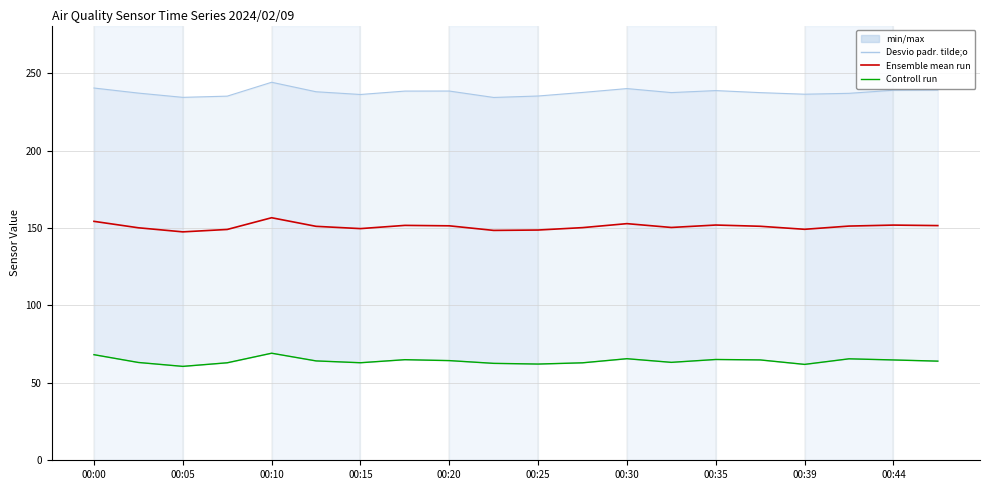

True or false: Ensemble mean run and Controll run cross at least once.

False